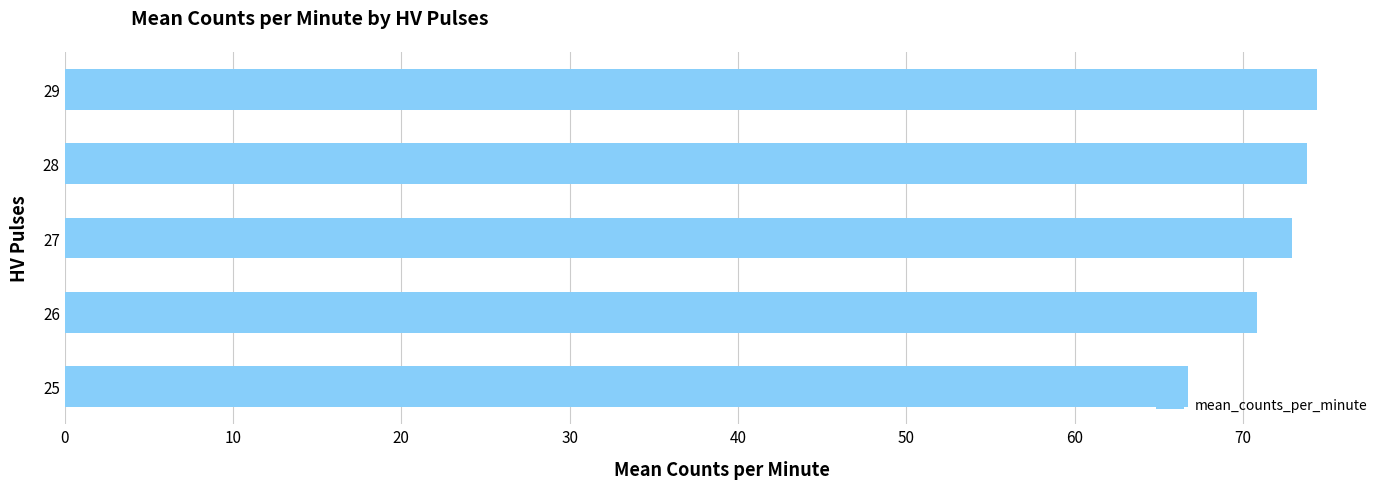

What is the ratio of the value at 27 to the value at 29?

1.0